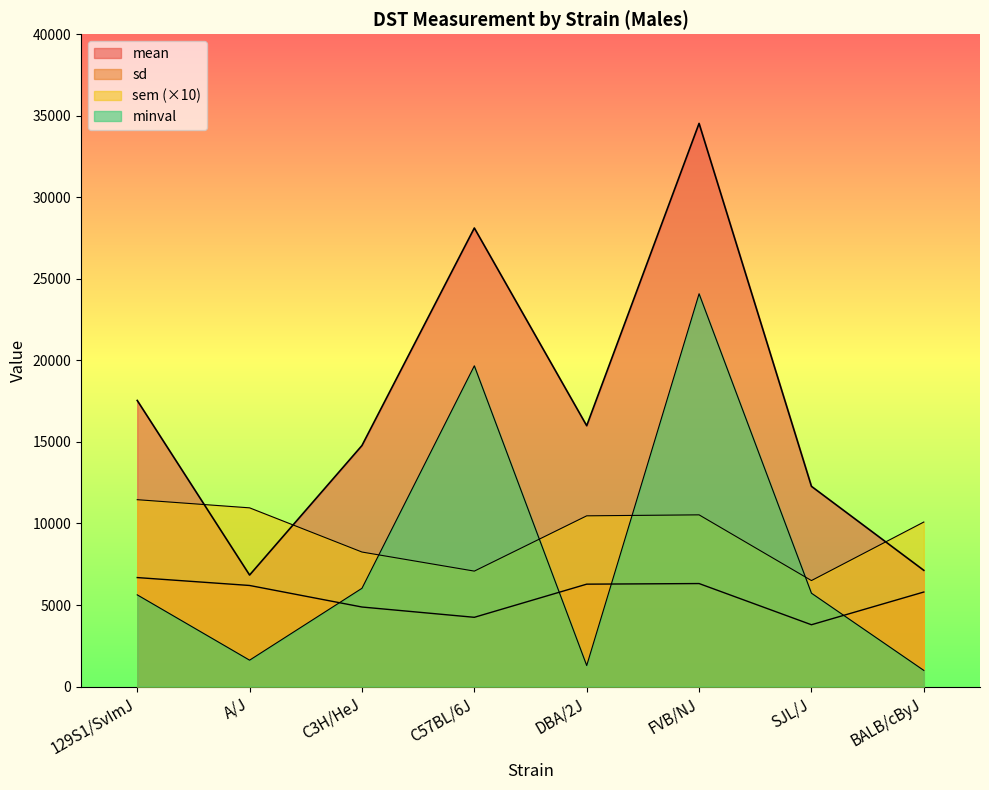

What is the sum of all minval values?

65034